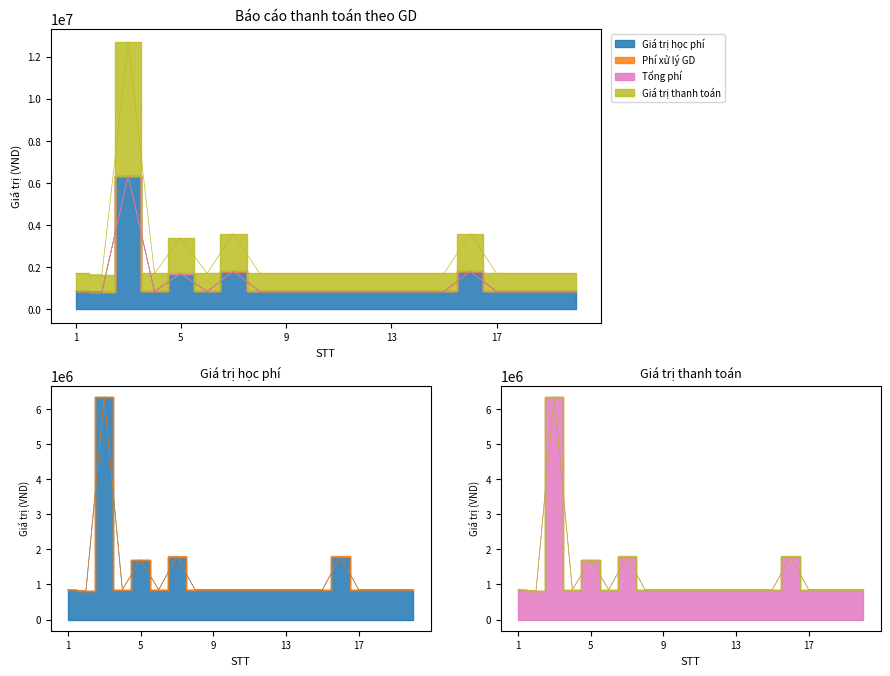

True or false: Giá trị học phí and Giá trị thanh toán cross at least once.

False